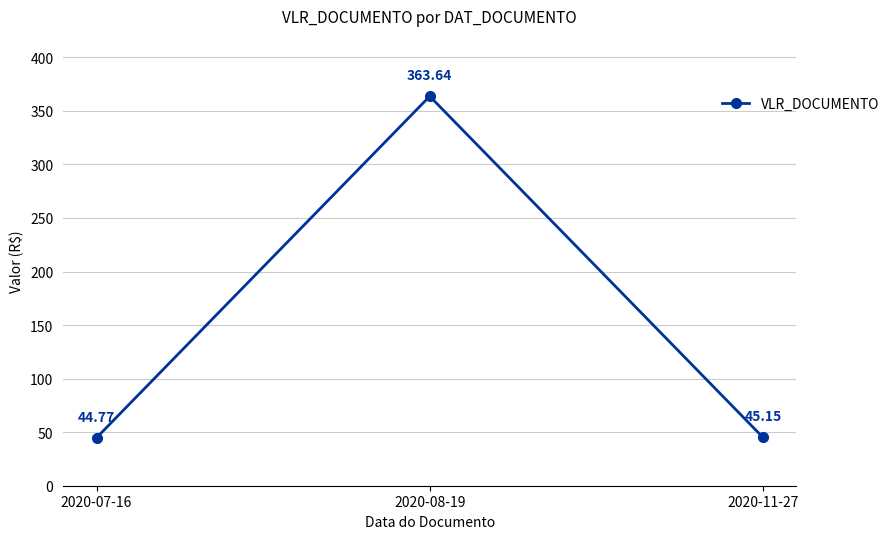

Where is the data nearest to the value 204?

2020-11-27